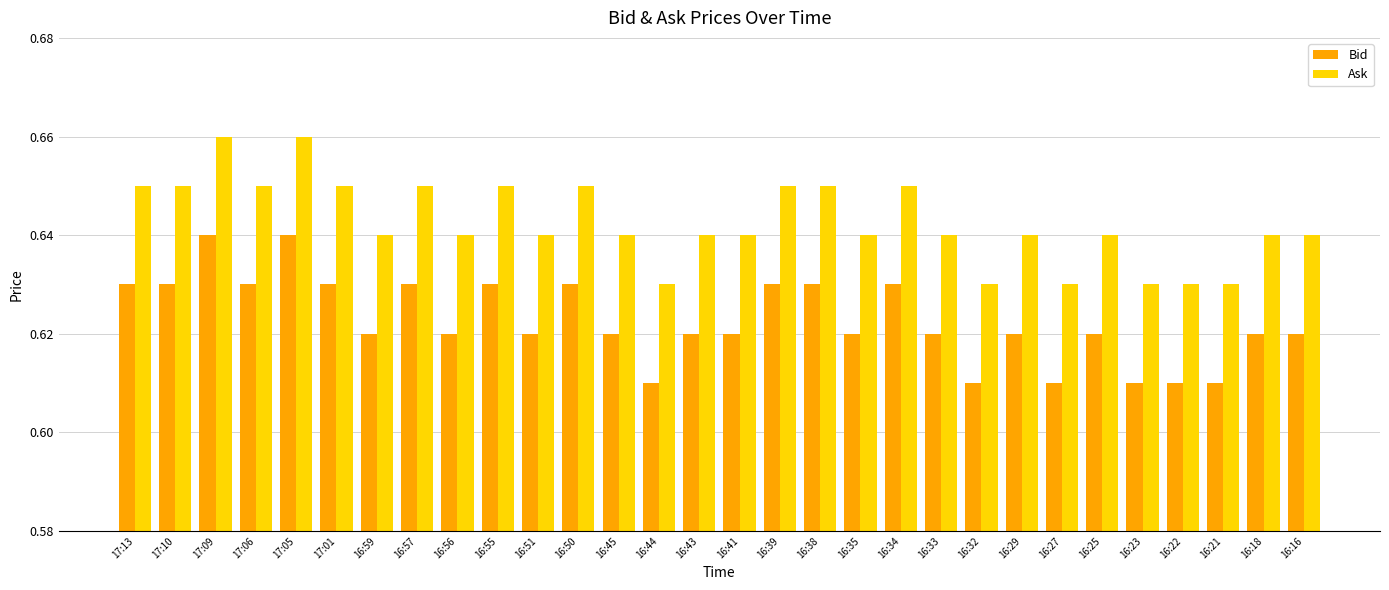

What is the total value across all series at 16:50?

1.3